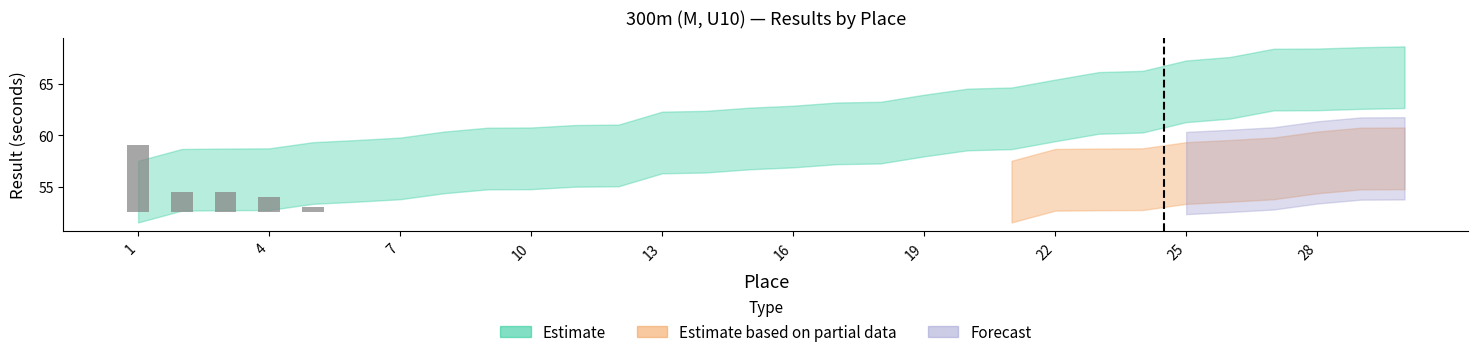

What is the sum of all Estimate based on partial data values?

564.1